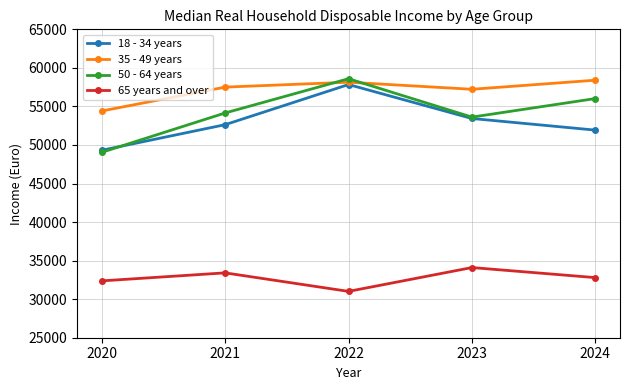

Is it true that 18 - 34 years equals 52633 at 2021?

True